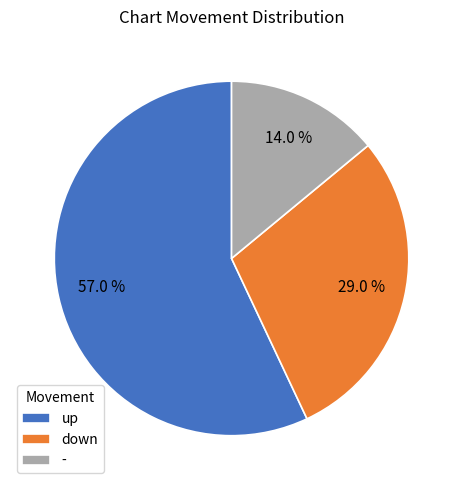

To the nearest percent, what is the combined percentage of - and down?

43%